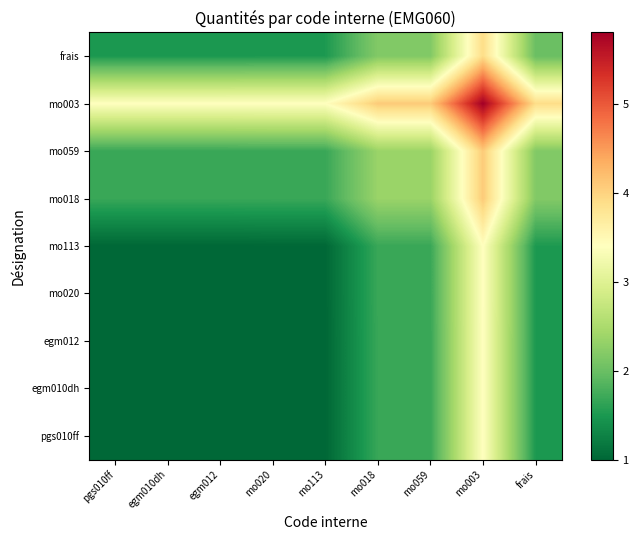

Which series has the largest total across all categories?

mo003